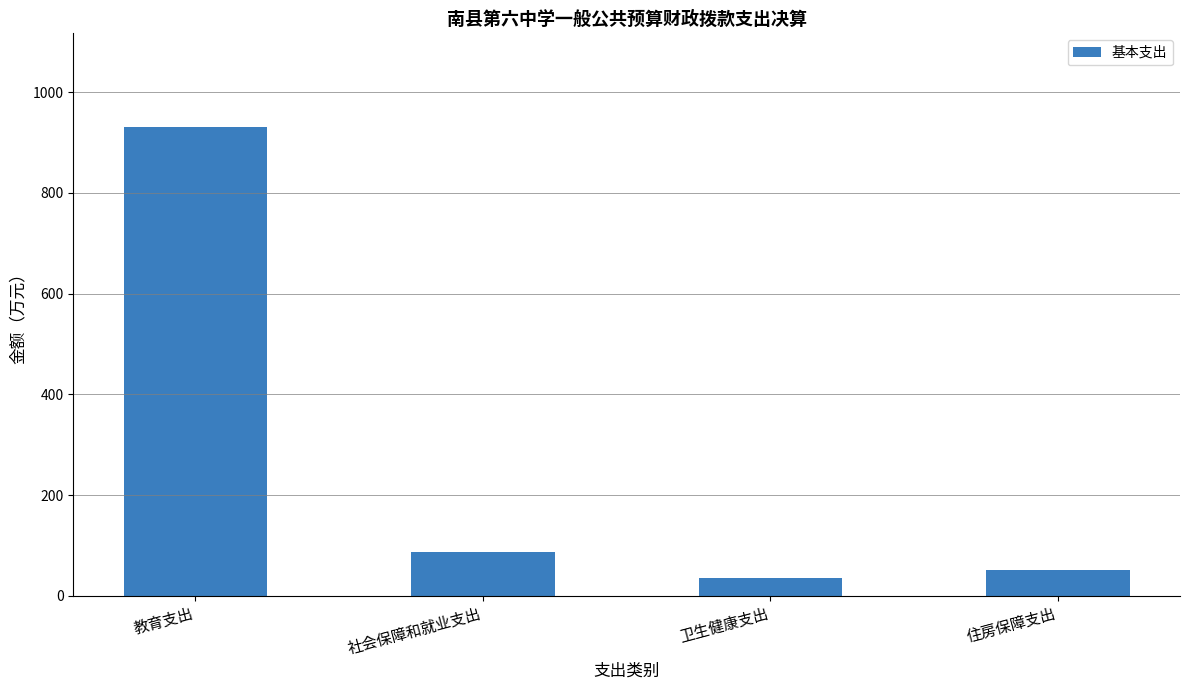

How many values are below 86?

2